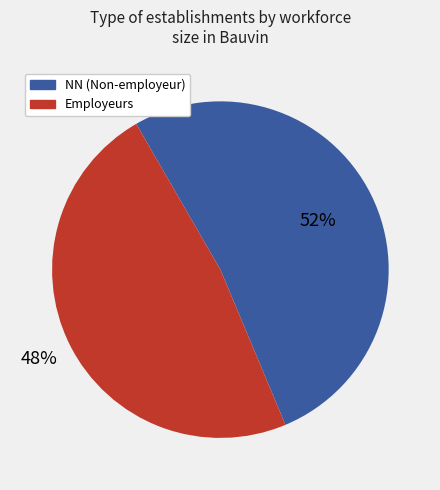

Does any single category account for the majority?

Yes